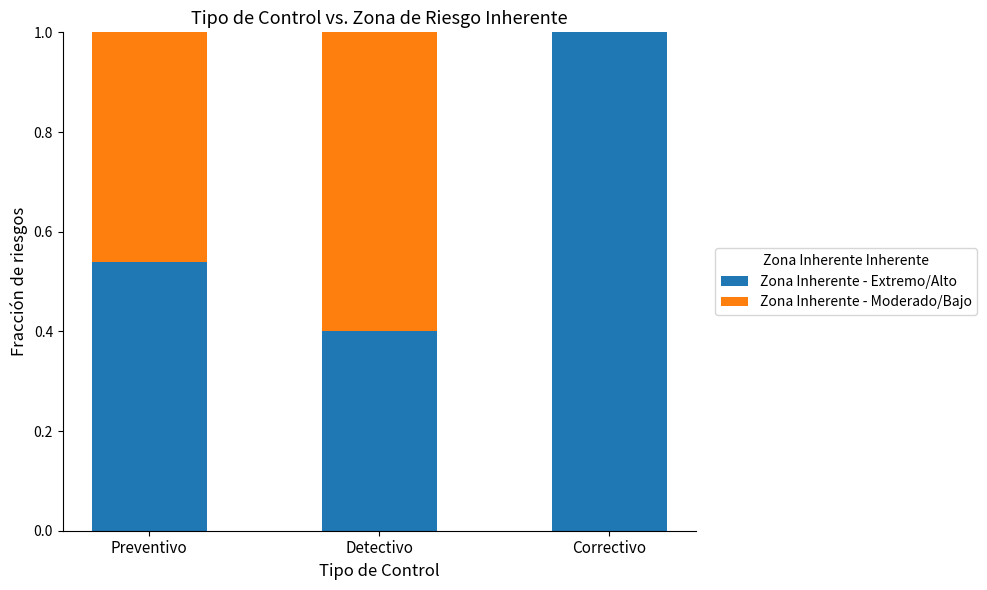

Count the number of categories in the chart.

3